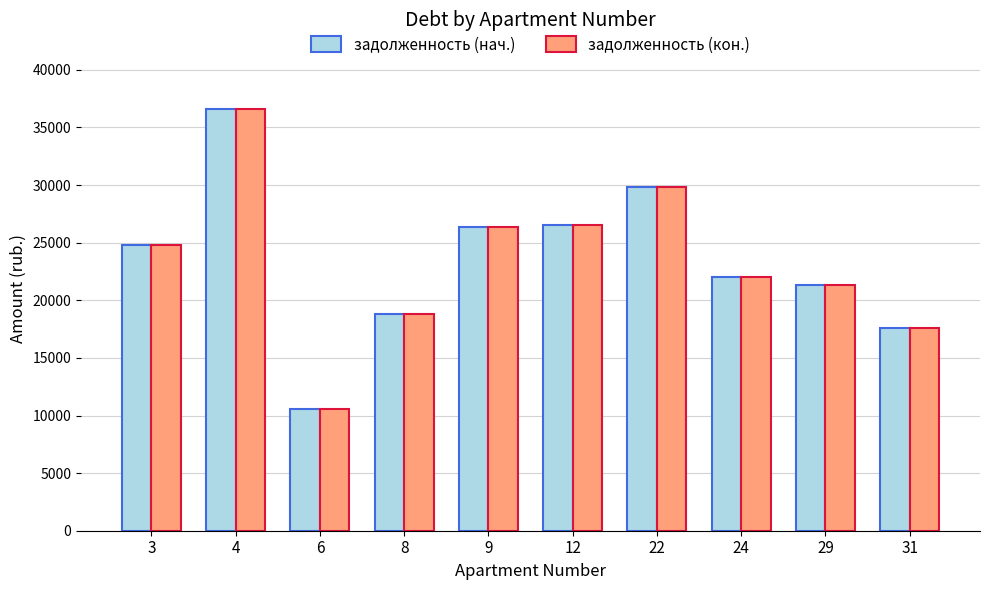

Is it true that задолженность (нач.) equals 47297.1 at 12?

False